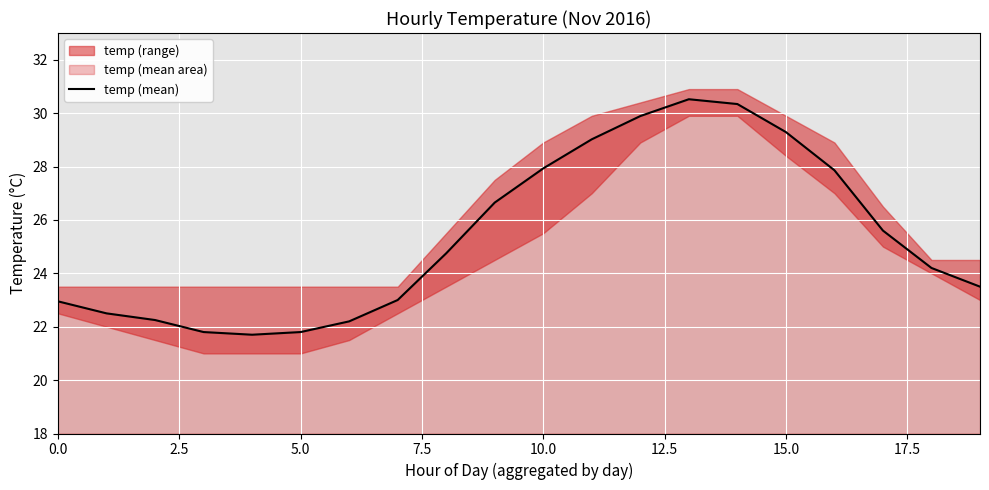

What is the minimum value for temp (mean)?

21.7